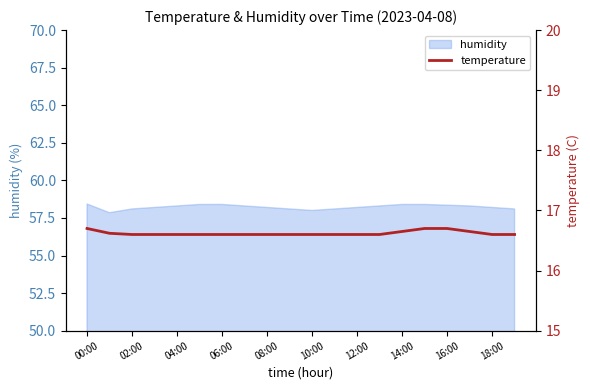

The humidity series shows 58.2 at 18:00. True or false?

True